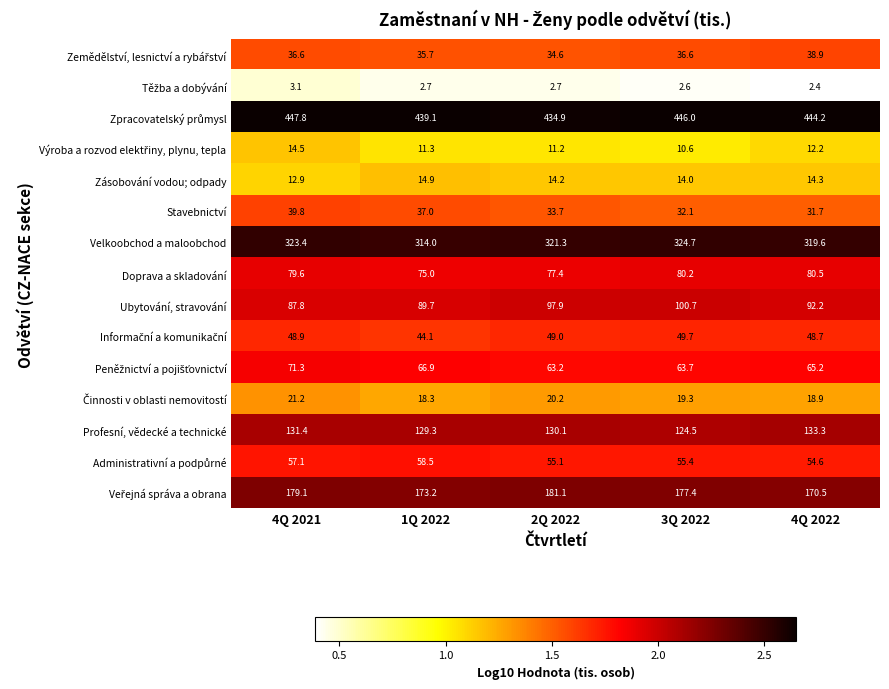

At which category is the sum across all series the highest?

4Q 2021